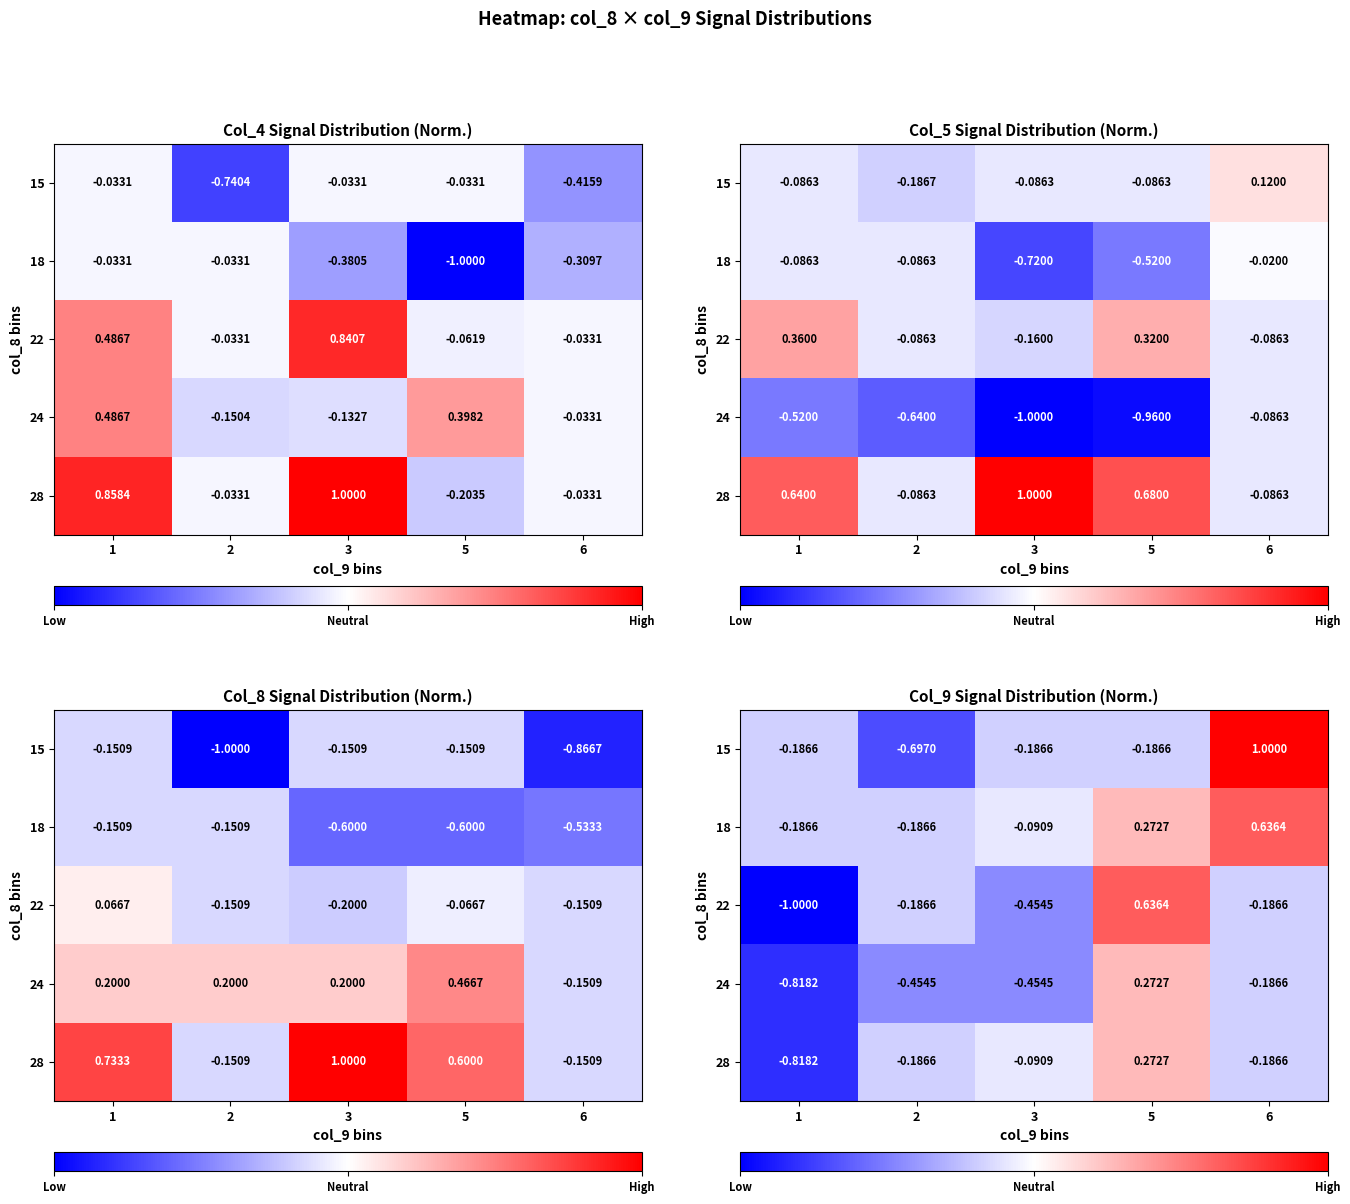

Read the row_3 value at 6.

-0.2